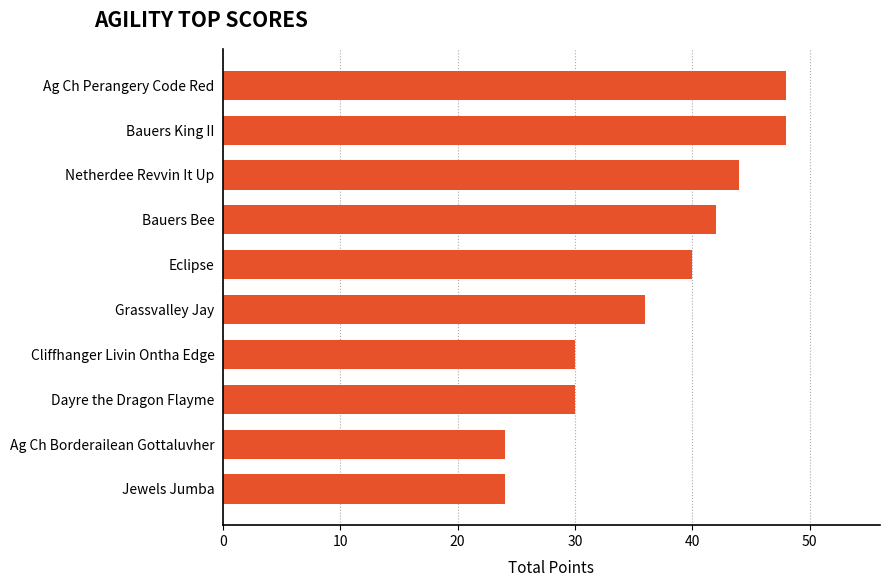

The value at Eclipse is 40. True or false?

True